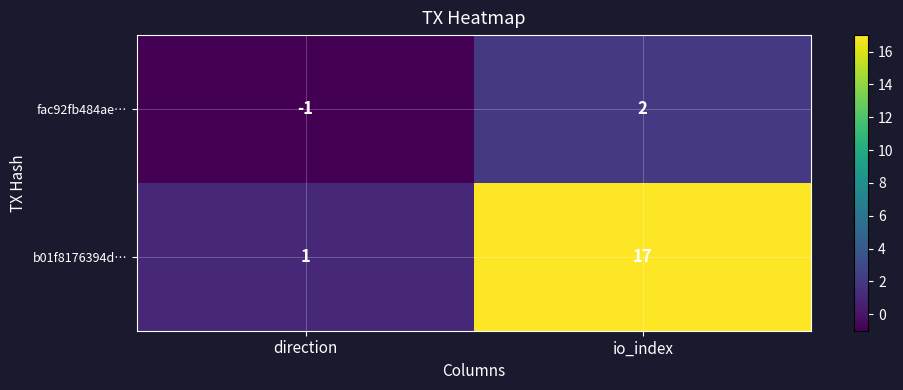

At which category is the sum across all series the highest?

io_index